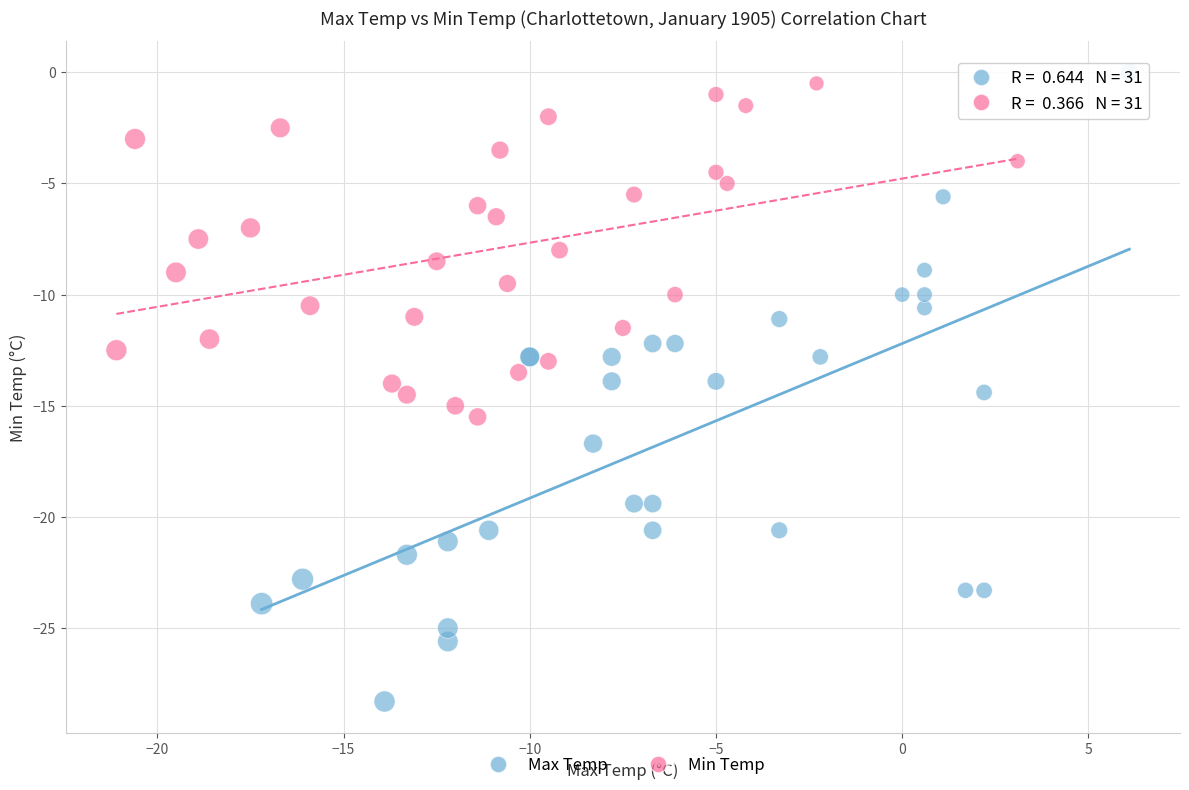

Which series has the widest spread of Y values?

Max Temp